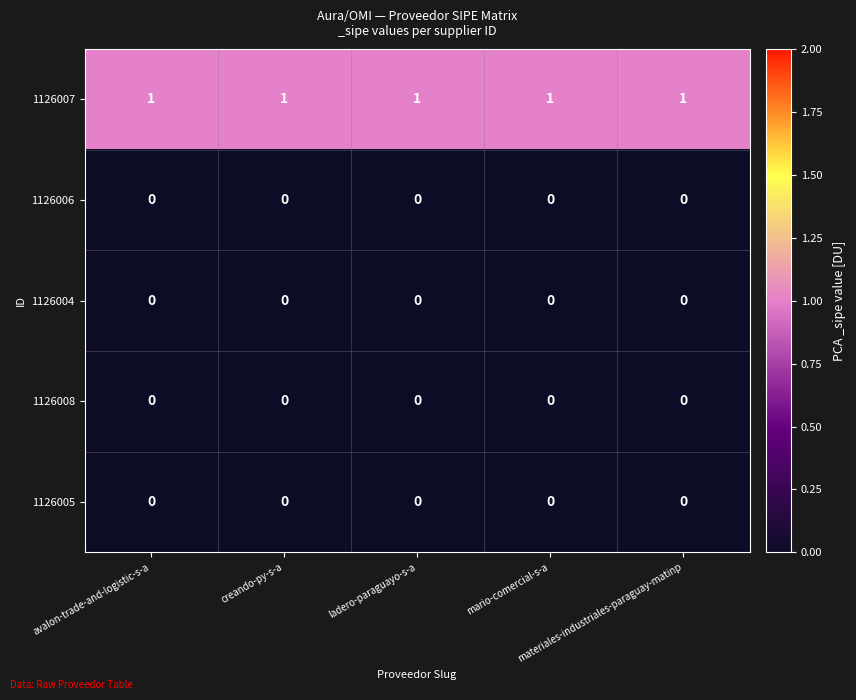

At how many categories does at least one series exceed 0?

5